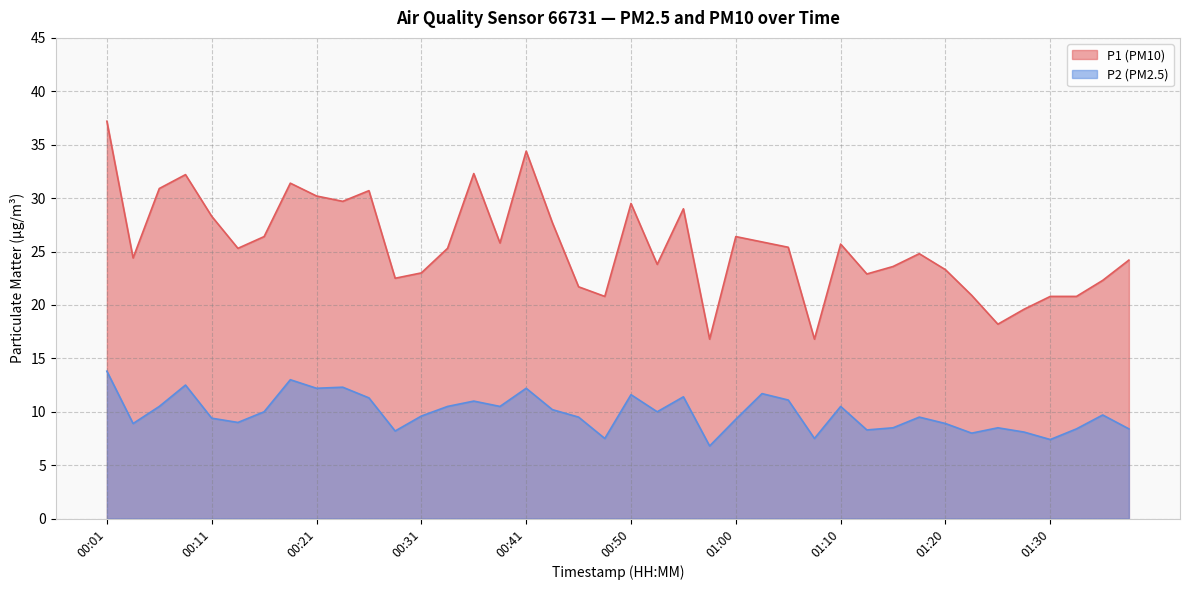

True or false: P1 and P2 intersect in this chart.

False